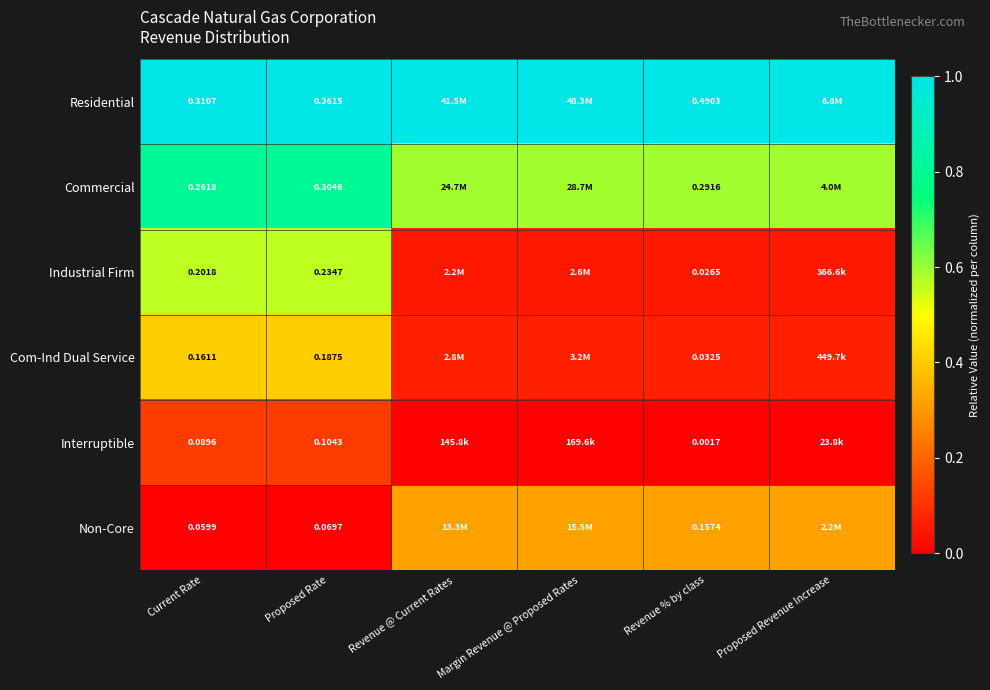

Which series changed the most between Current Rate and Proposed Rate?

Residential